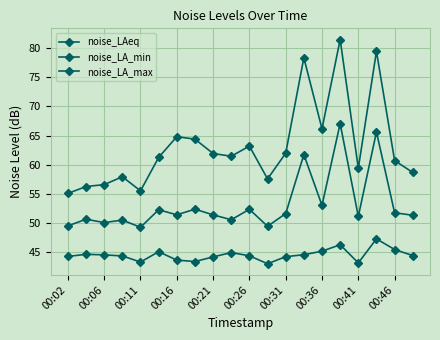

How many lines are shown in the chart?

3